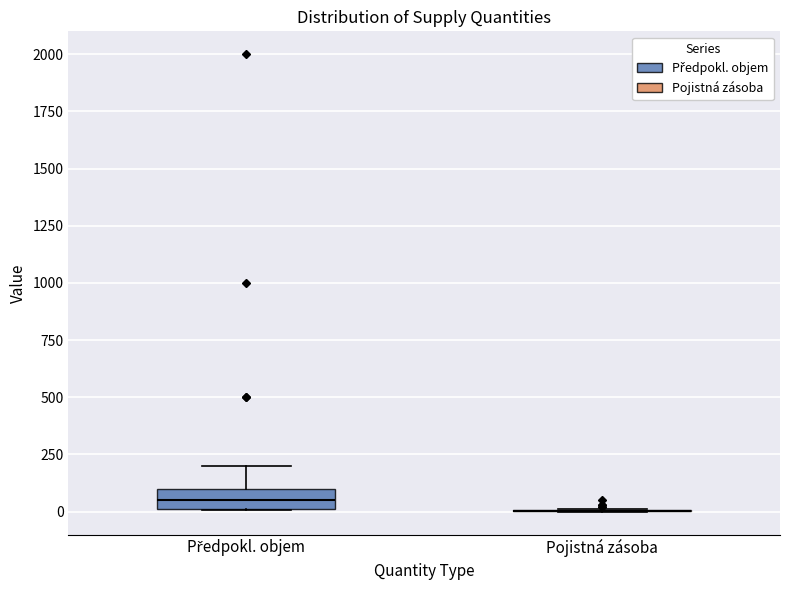

Reading left to right, transcribe this box plot: for each box, give where its median line is, the range the box spans, and where its two whiskers end, as read against the y-axis. The values are not printed on the chart, so give them approximately, as read against the axis.

Předpokl. objem: median 50, box 0 to 100, whiskers 0 to 200
Pojistná zásoba: box collapsed to a line at 0, whiskers 0 to 0